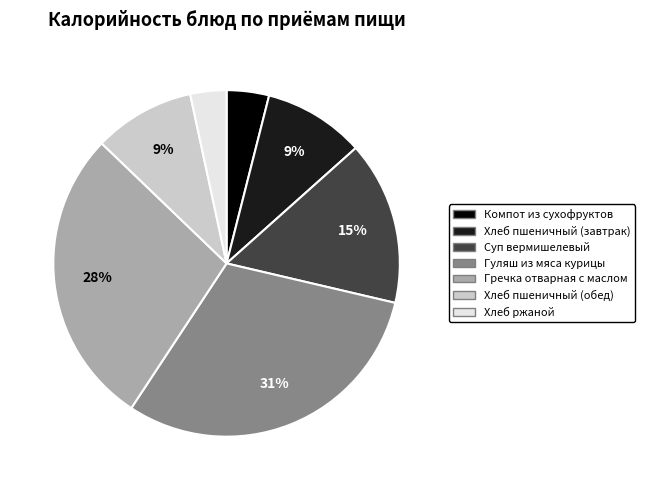

What percentage is the Компот из сухофруктов slice, to the nearest percent?

4%